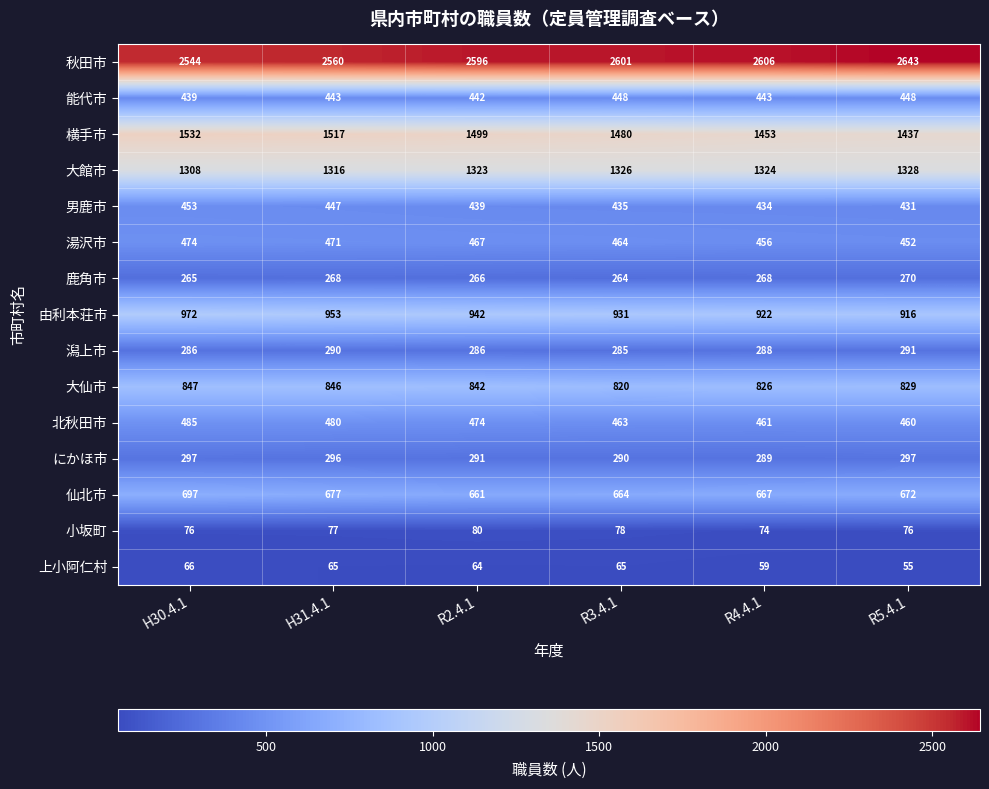

How many data points does each series have?

6